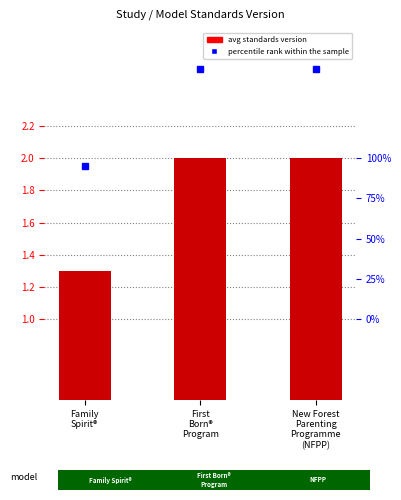

What is the sum of all values?

5.3